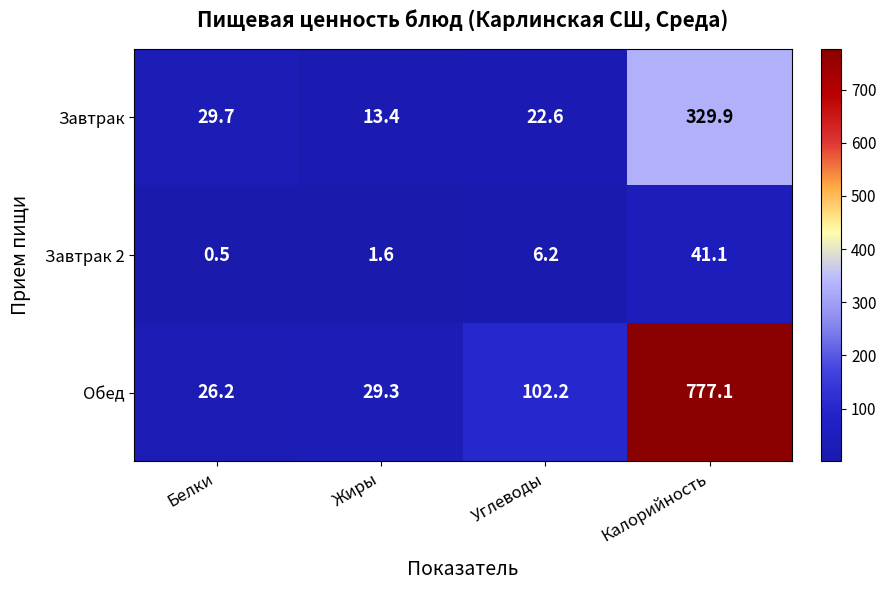

Is it true that Завтрак 2 equals 0.5 at Белки?

True